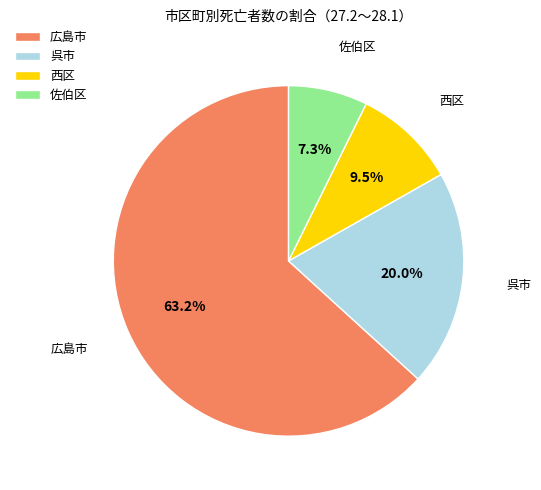

True or false: 西区 accounts for 9% of the total.

True